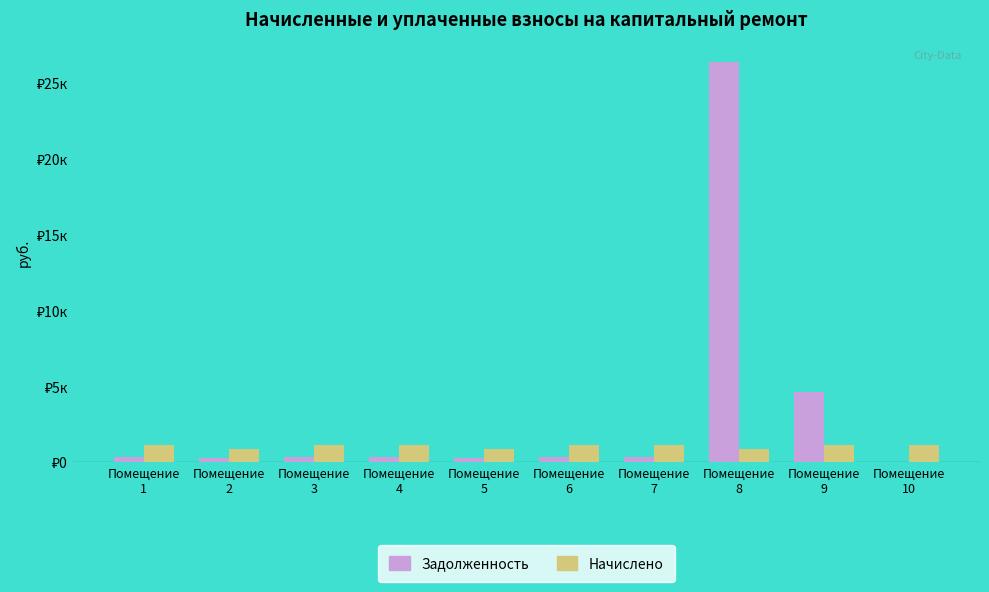

Reading left to right, extract all data points from this chart.

Задолженность: 371.7	288.3	372.1	372.7	287.1	373.3	372.7	26394.8	4670.8	0.0
Начислено: 1116.3	865.0	1116.3	1118.1	861.3	1119.9	1118.1	868.6	1116.3	1119.9